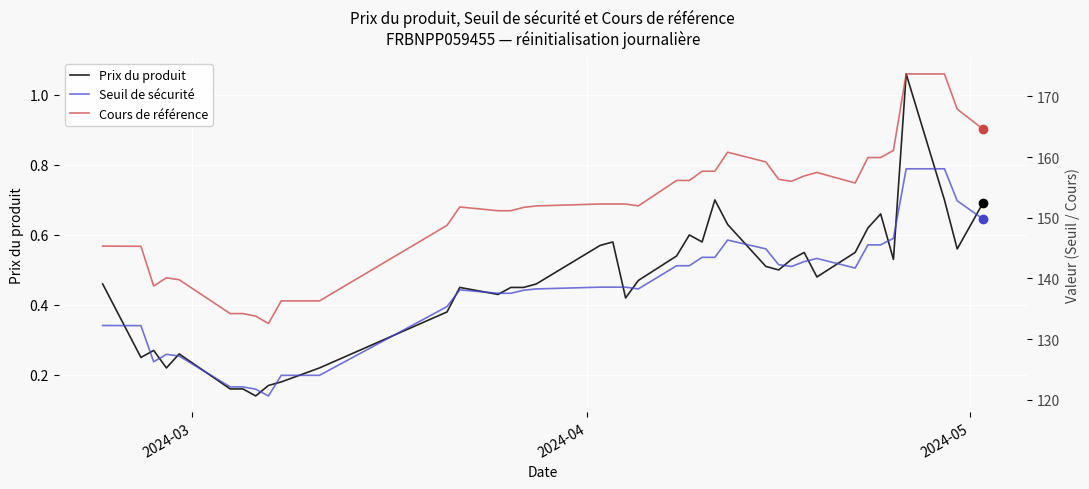

Reading left to right, transcribe all the data shown in this chart.

Prix du produit: 0.5	0.2	0.3	0.2	0.3	0.2	0.2	0.1	0.2	0.2	0.2	0.4	0.5	0.4	0.5	0.5	0.5	0.6	0.6	0.4	0.5	0.5	0.6	0.6	0.7	0.6	0.5	0.5	0.5	0.6	0.5	0.6	0.6	0.7	0.5	1.1	0.7	0.6	0.7
Seuil de sécurité: 132.2	132.2	126.3	127.5	127.2	122.1	122.1	121.7	120.6	124.0	124.0	135.4	138.1	137.5	137.5	138.0	138.3	138.6	138.6	138.6	138.3	142.1	142.1	143.5	143.5	146.3	144.9	142.3	142.0	142.8	143.3	141.7	145.5	145.5	146.6	158.1	158.1	152.8	149.8
Cours de référence: 145.3	145.3	138.8	140.1	139.8	134.2	134.2	133.8	132.6	136.3	136.3	148.7	151.8	151.2	151.2	151.7	151.9	152.3	152.3	152.3	151.9	156.1	156.1	157.7	157.7	160.8	159.2	156.3	156.0	156.9	157.5	155.7	159.9	159.9	161.1	173.7	173.7	167.9	164.6